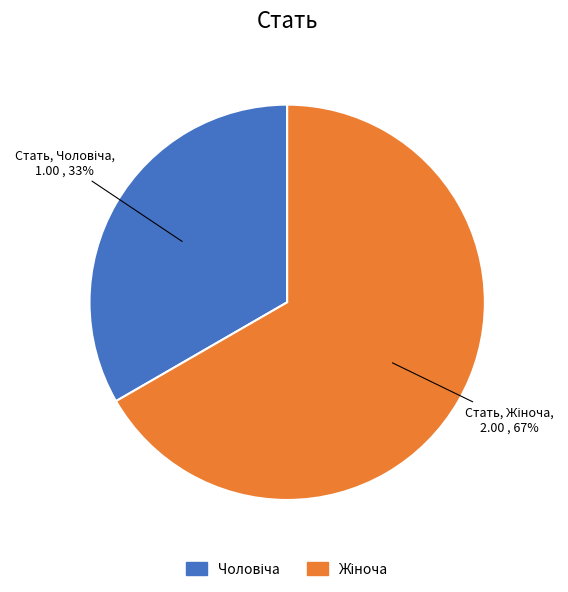

Is there any slice that represents more than half of the pie?

Yes